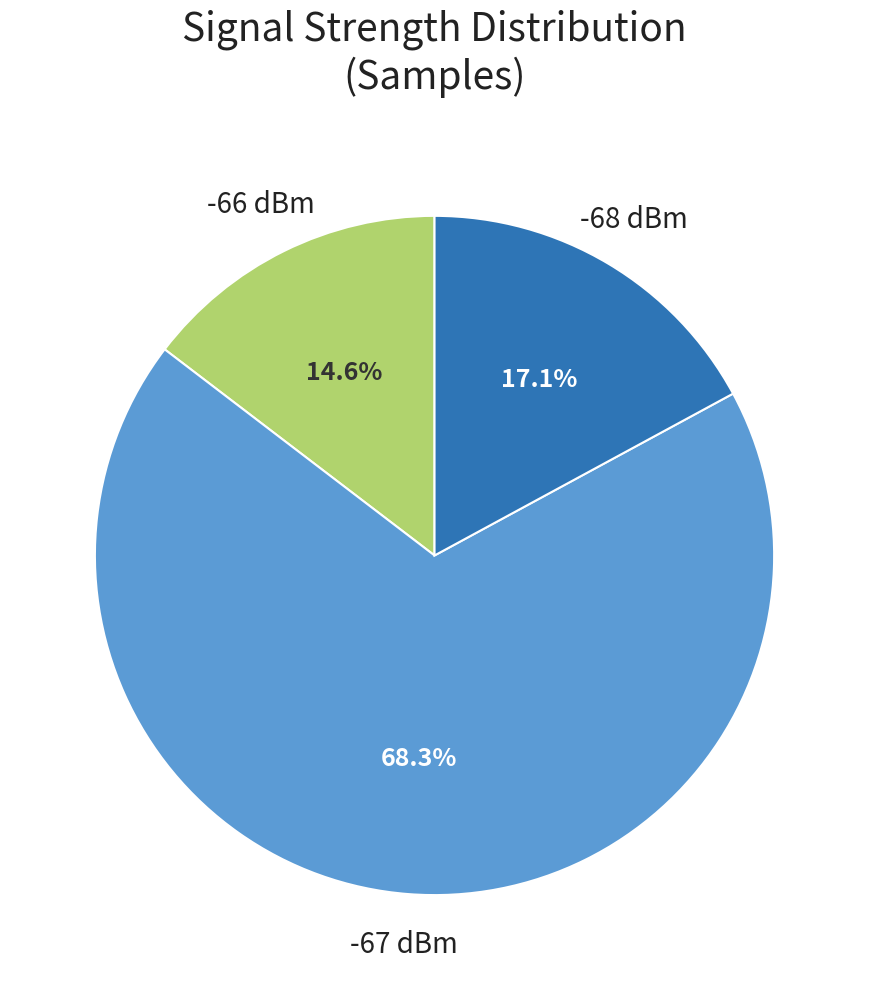

Count the number of slices in the pie.

3